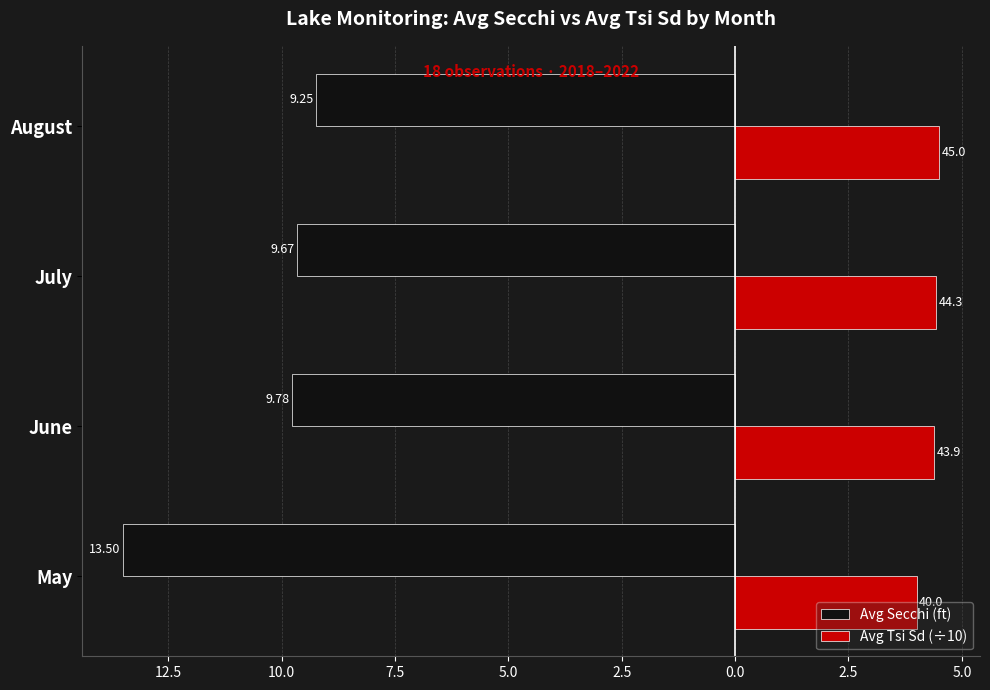

What are all the series names shown in the legend?

Avg Secchi (ft), Avg Tsi Sd (÷10)